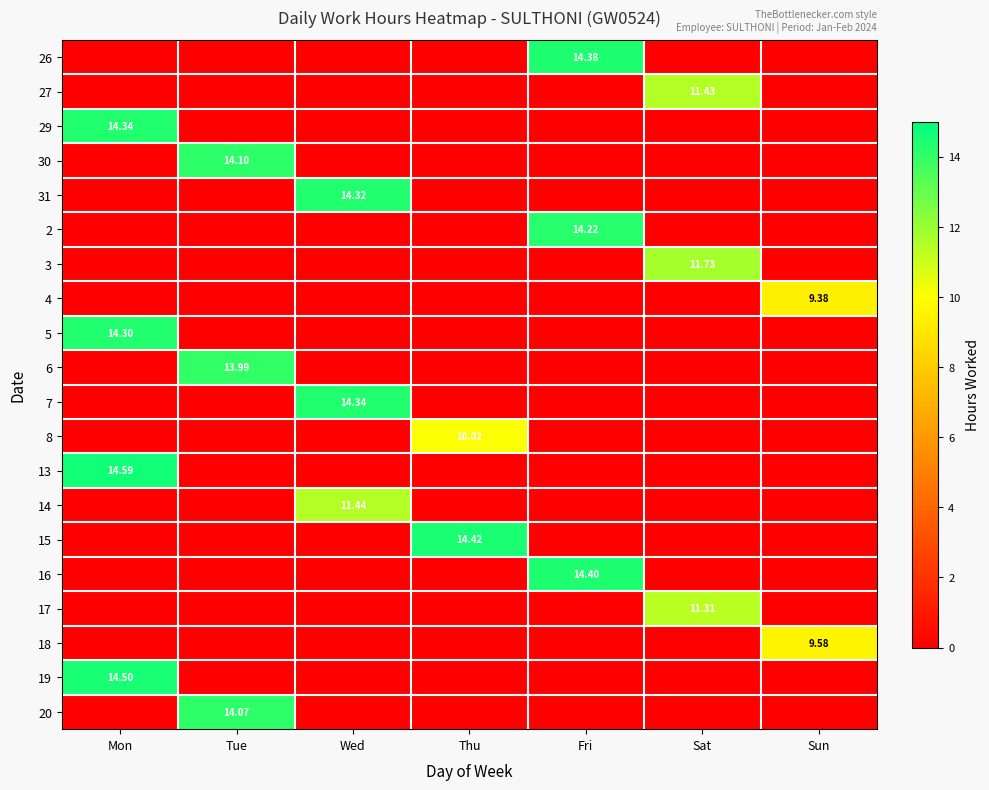

Which series has the largest total across all categories?

13